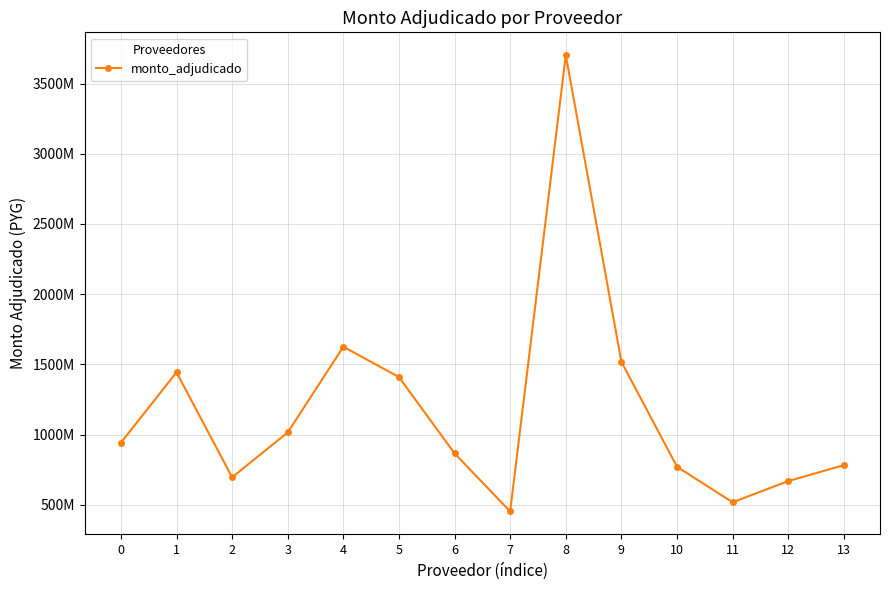

Rank the categories by value from lowest to highest.

7, 11, 12, 2, 10, 13, 6, 0, 3, 5, 1, 9, 4, 8